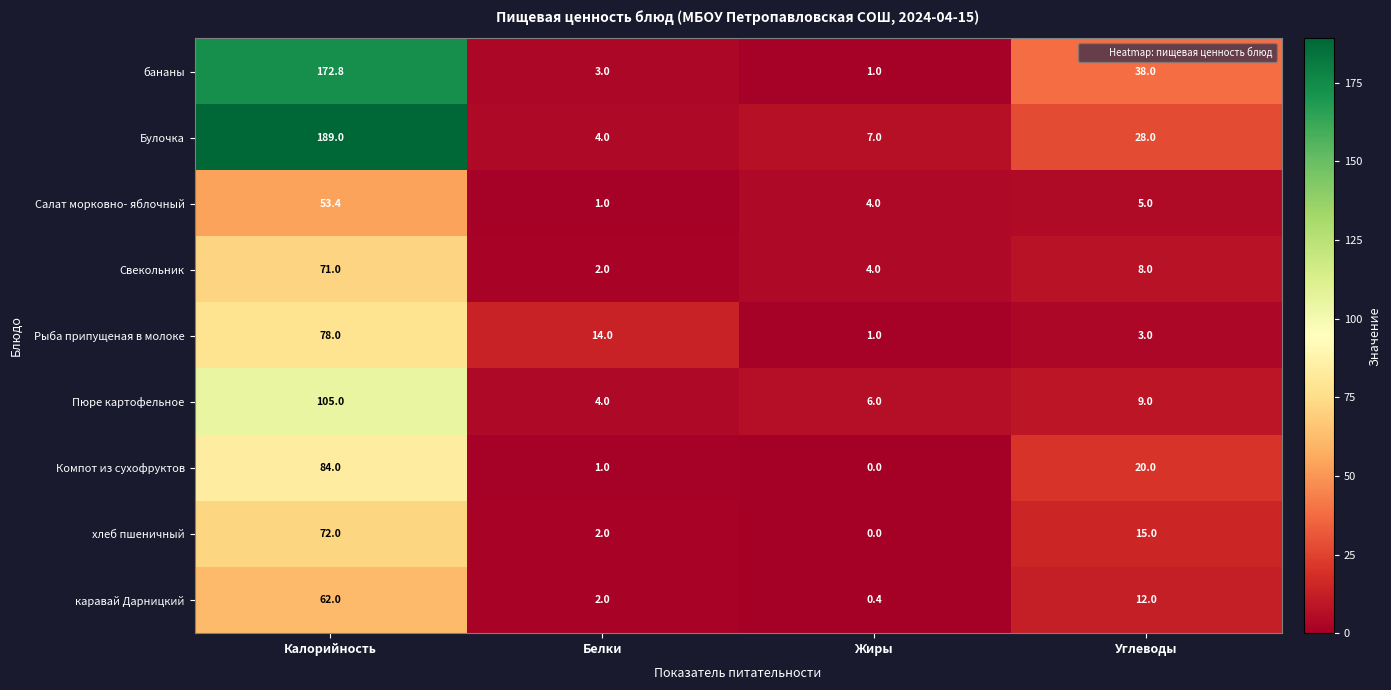

How many data points does each series have?

4